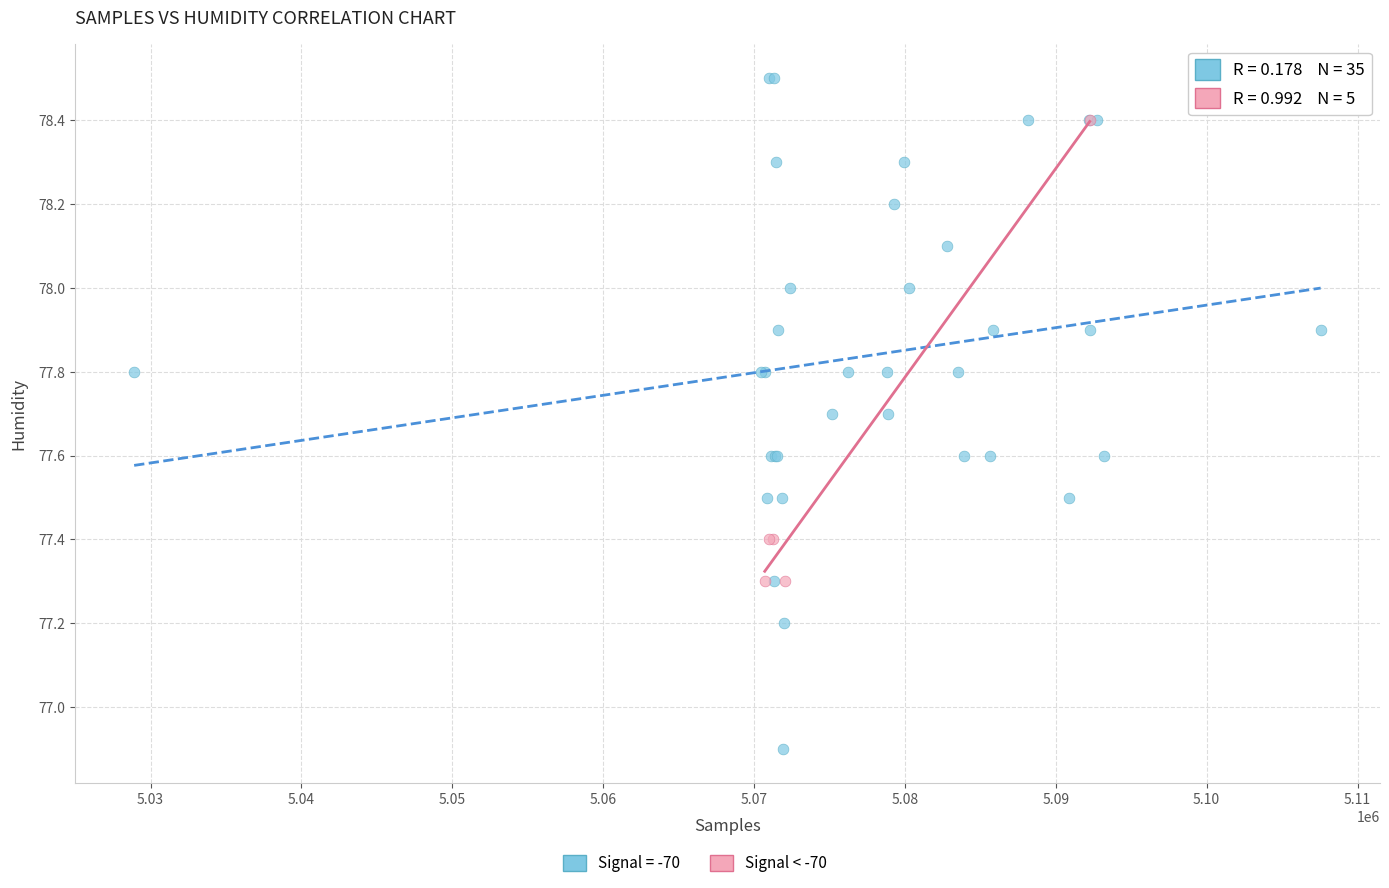

Which series reaches the maximum Y coordinate?

Signal = -70